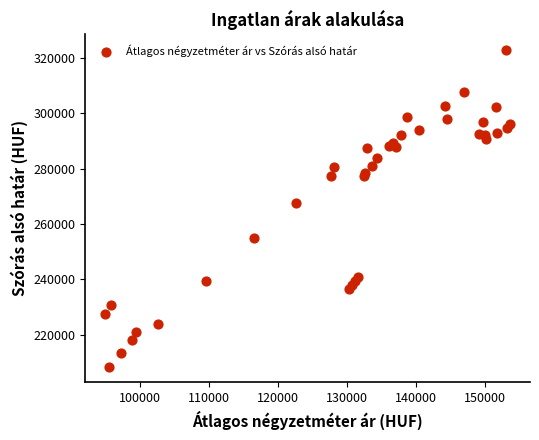

What Y value in the scatter plot is closest to 265596?

267402